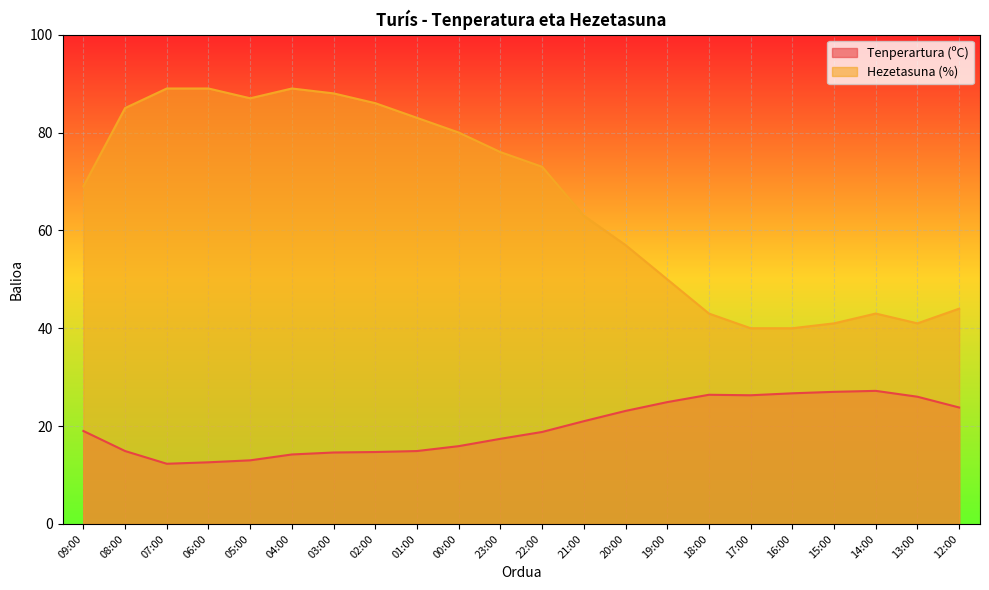

True or false: Tenperartura (ºC) has a value of 10.7 at 23:00.

False